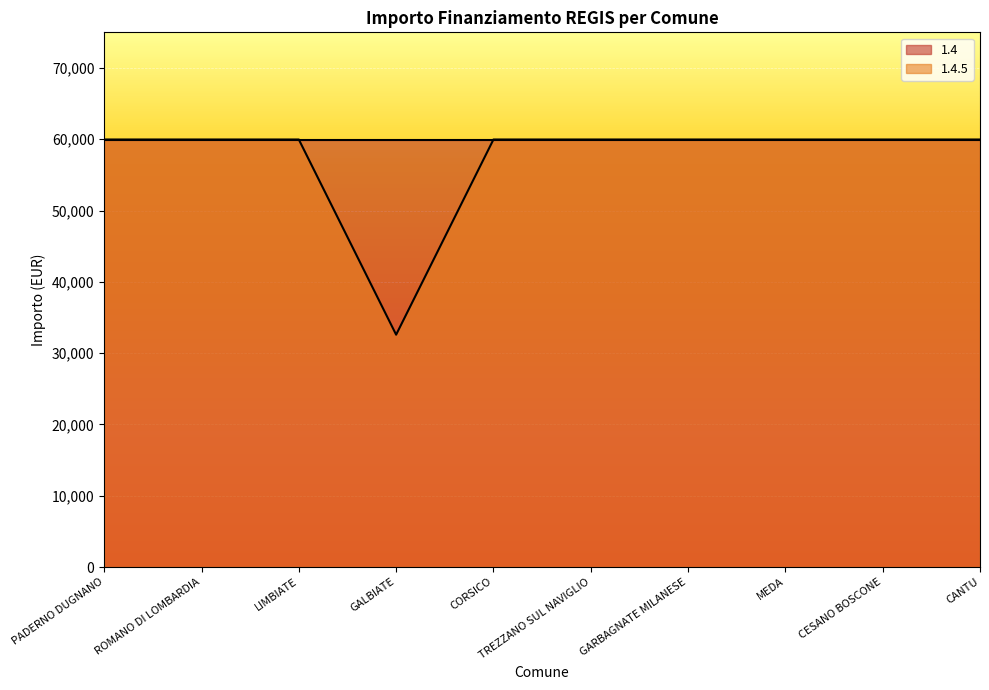

Reading left to right, what are all the values shown in this chart?

59966	59966	59966	32589	59966	59966	59966	59966	59966	59966